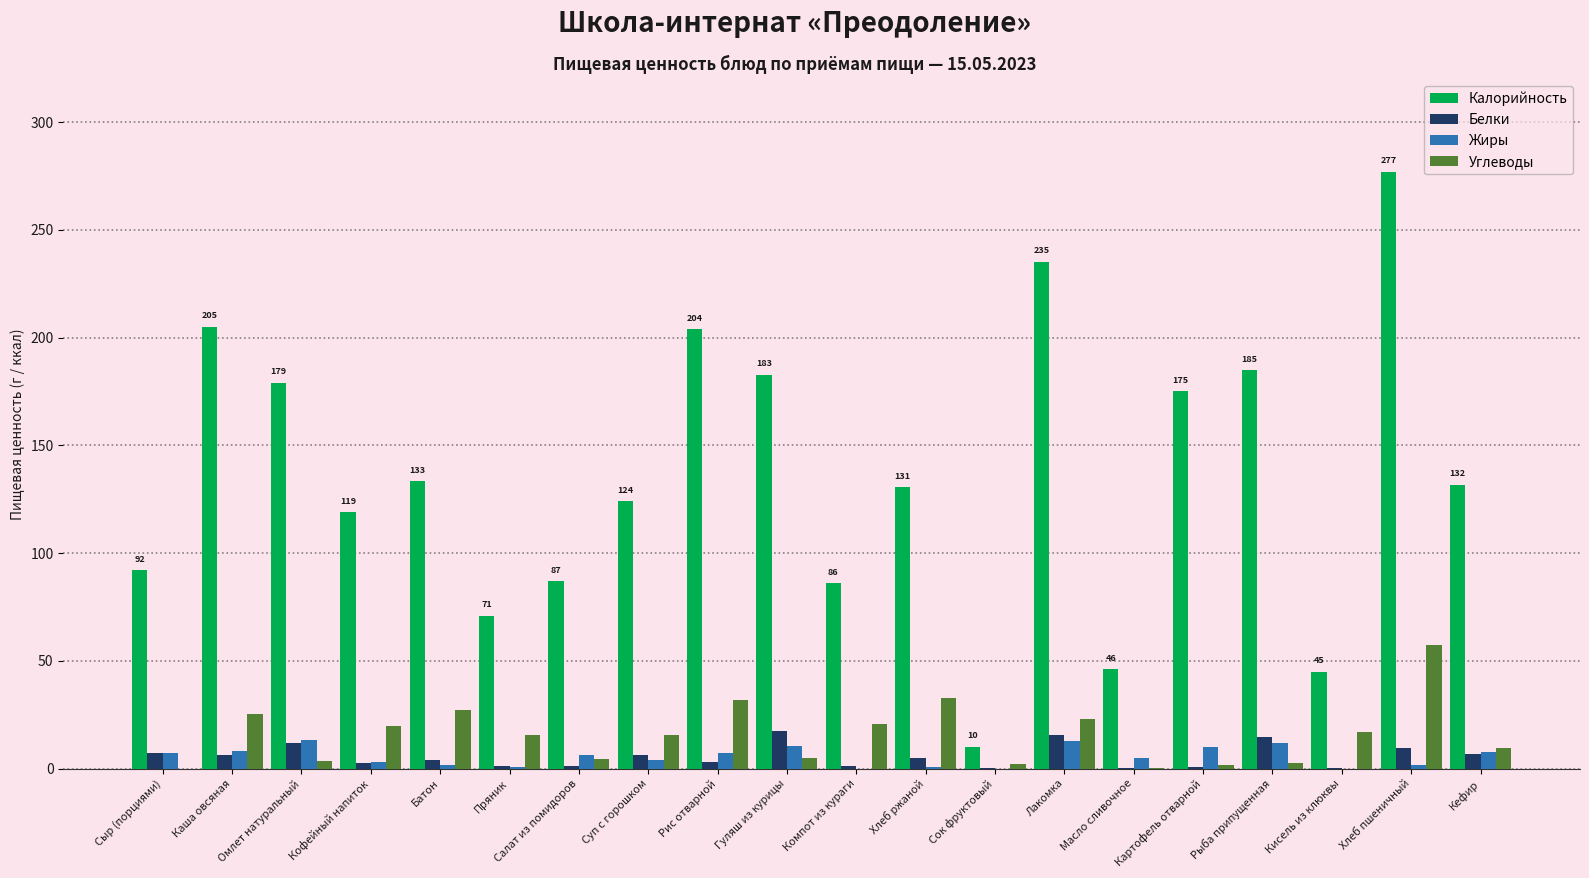

Which series changed the most between Компот из кураги and Картофель отварной?

Калорийность